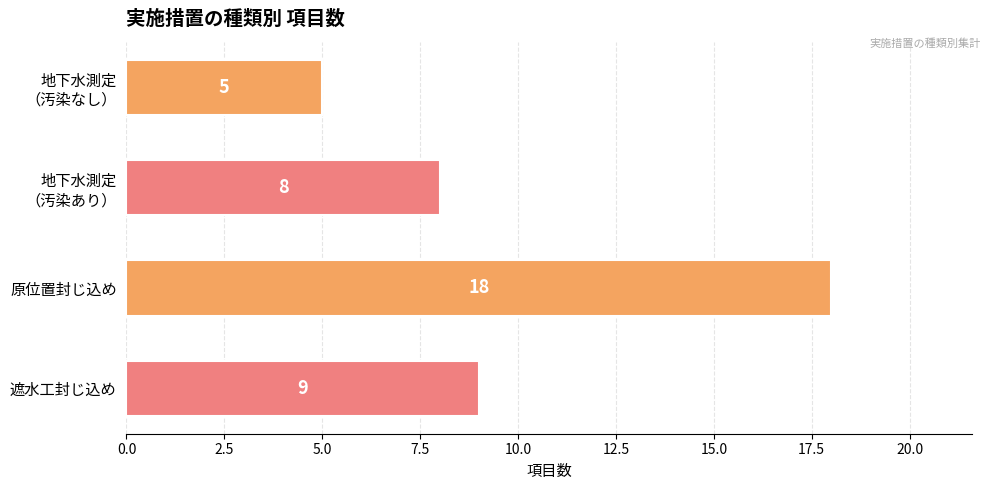

How many values exceed 9?

1